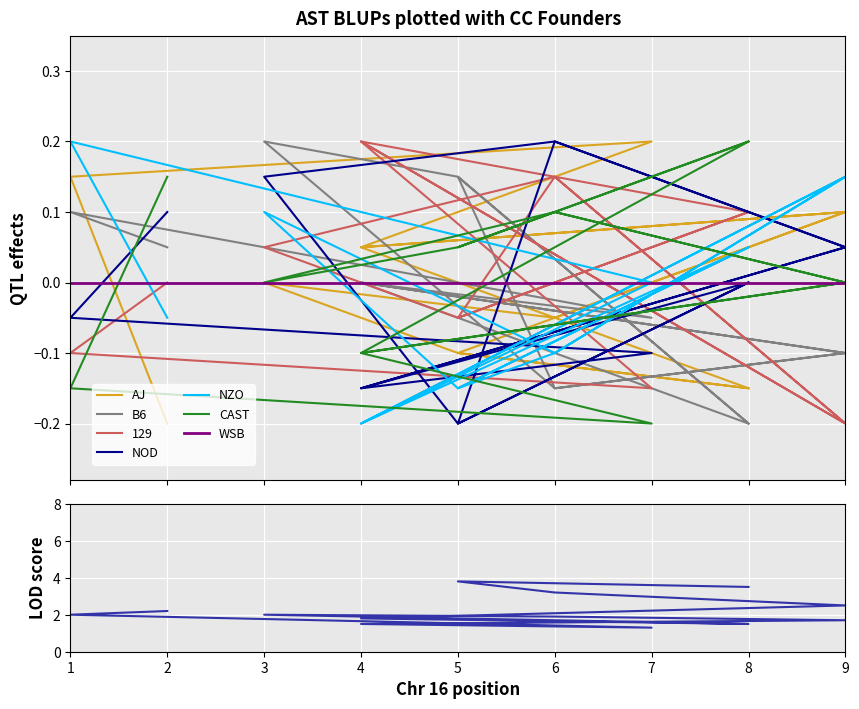

What is the label of the 1st point from the right?

2